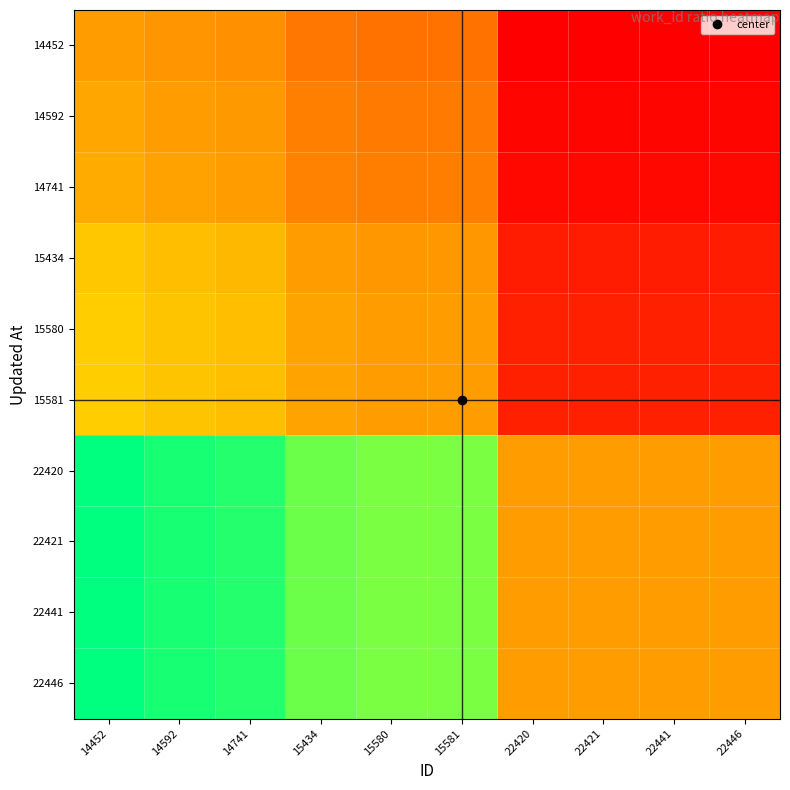

Which has a higher value, 14592 or 15434?

14592